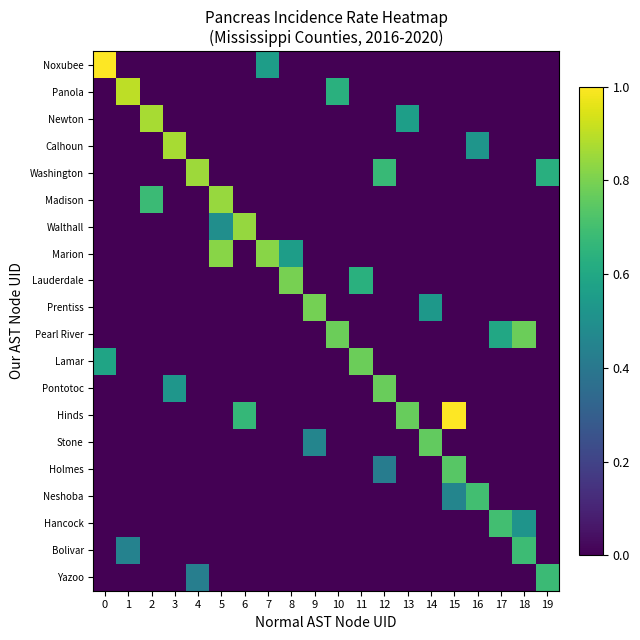

How many data points does each series have?

20